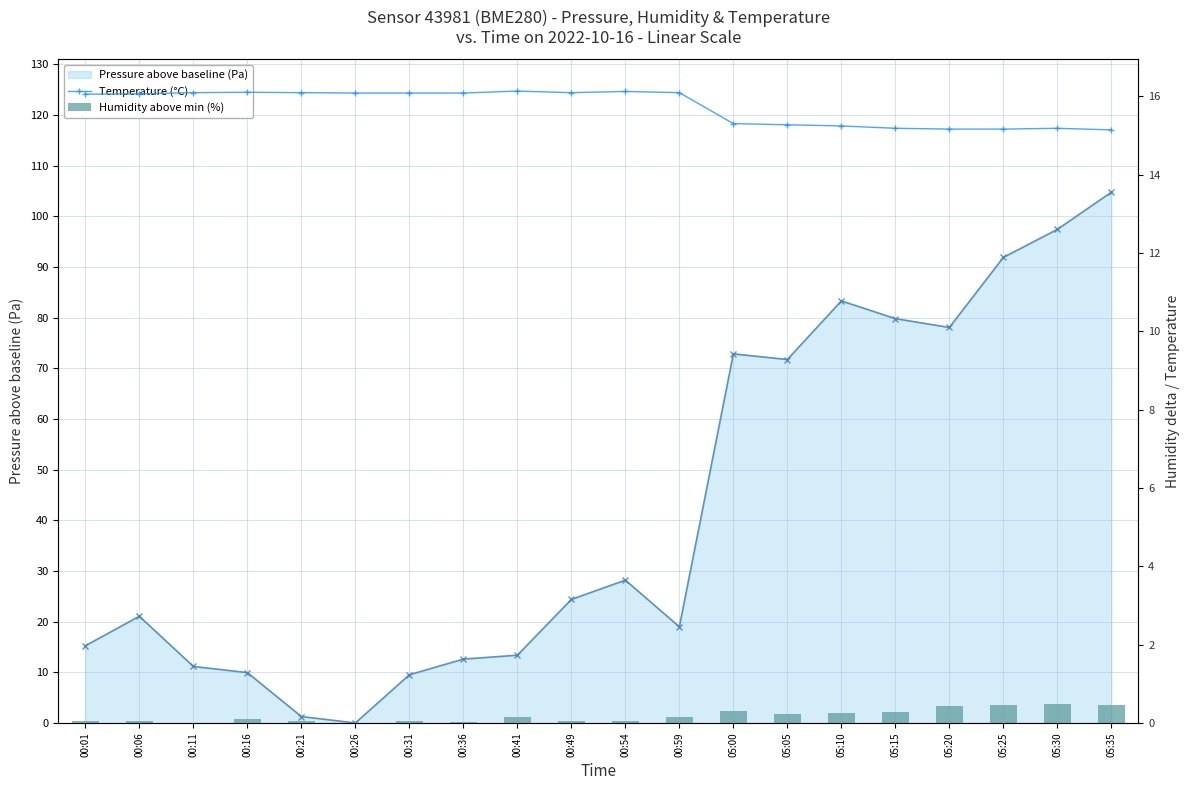

Is it true that Temperature (°C) equals 23.7 at 05:35?

False